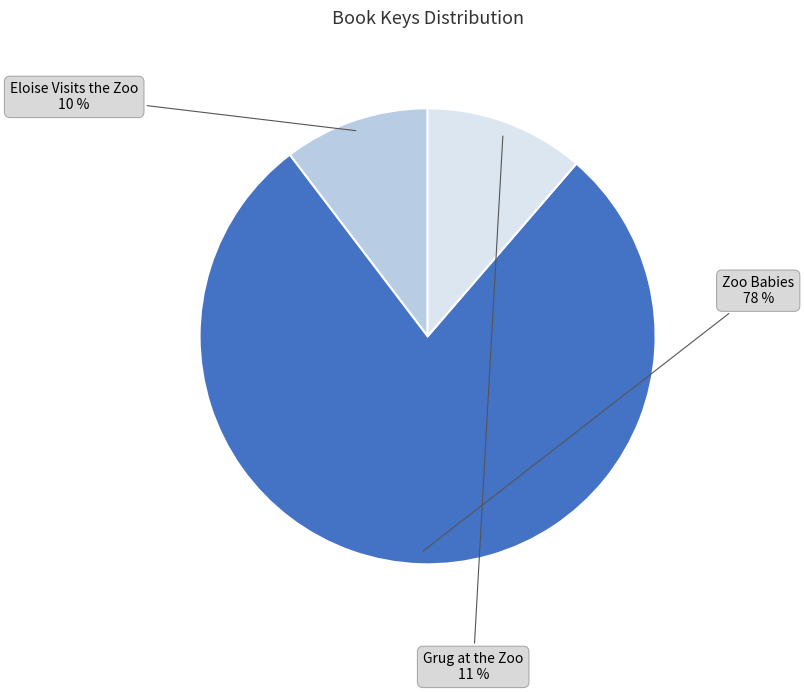

Which slice is the smallest?

Eloise Visits the Zoo